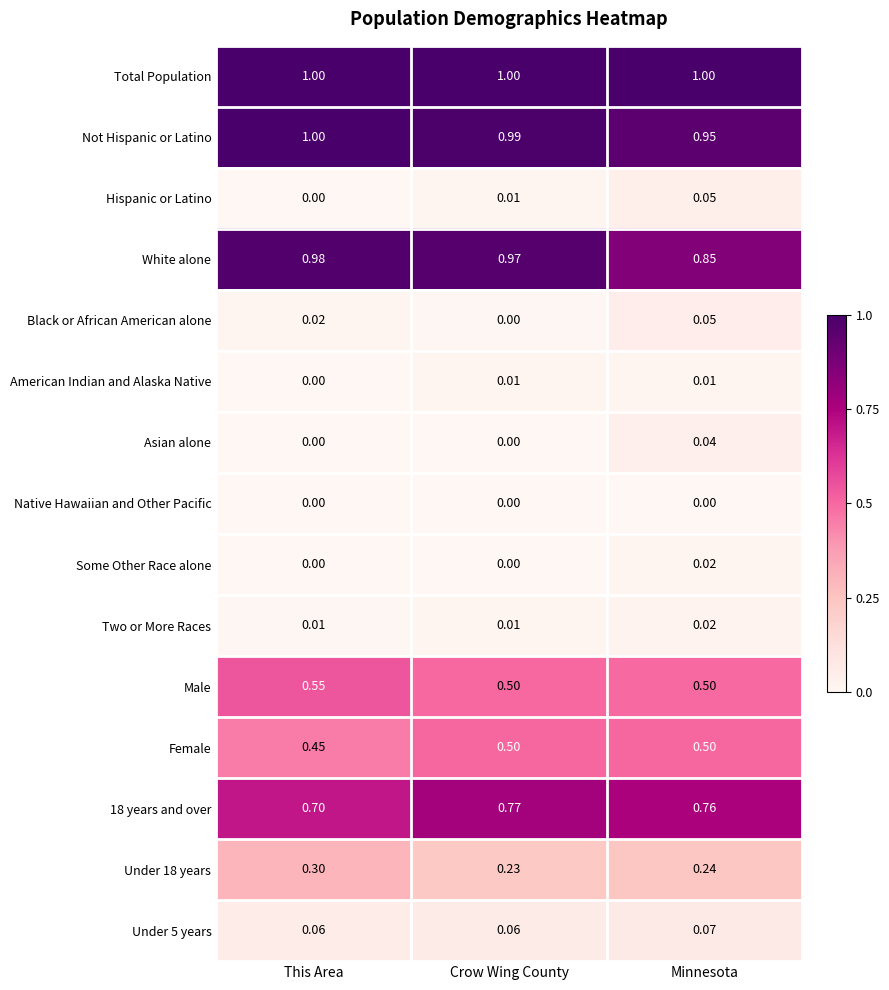

Between Crow Wing County and Minnesota, which series saw the biggest shift?

White alone